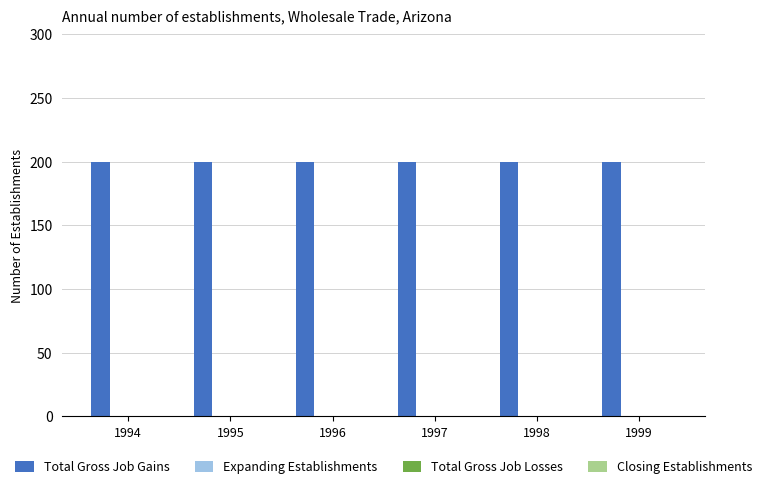

Between 1998 and 1999, which series saw the biggest shift?

Total Gross Job Gains